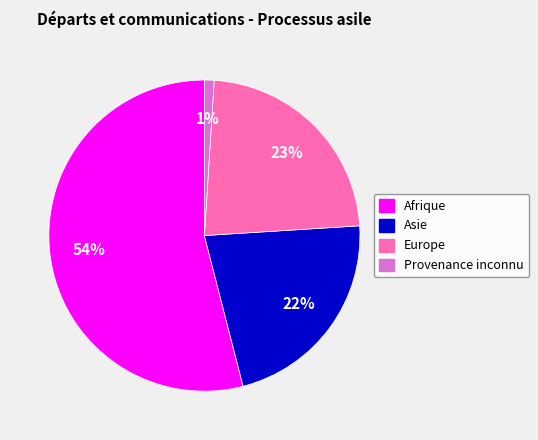

Does any single category account for the majority?

Yes